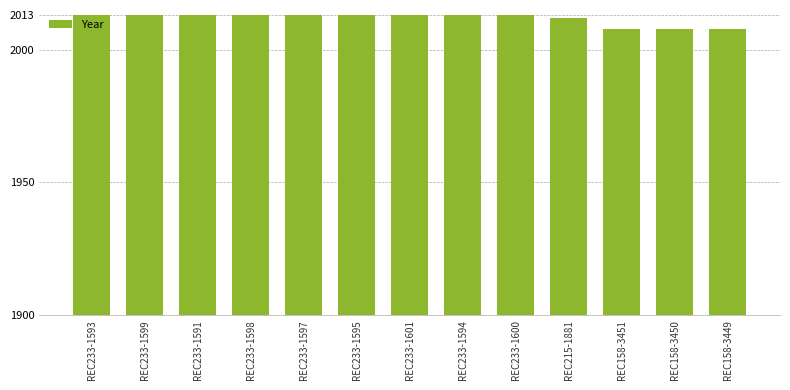

What is the sum of all values?

26153